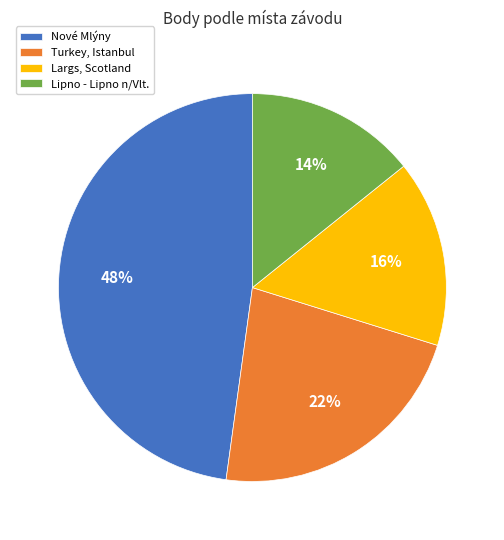

True or false: Largs, Scotland accounts for 21% of the total.

False